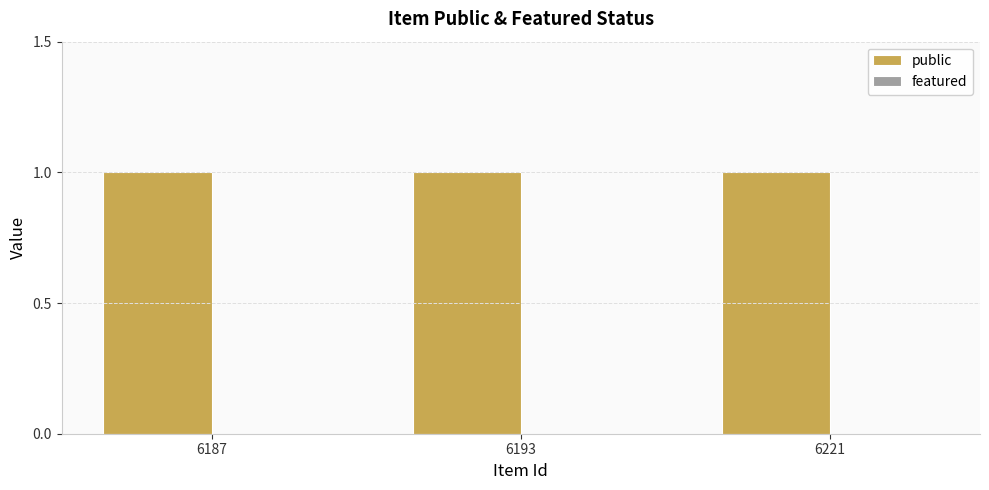

The public series shows 0 at 6221. True or false?

False